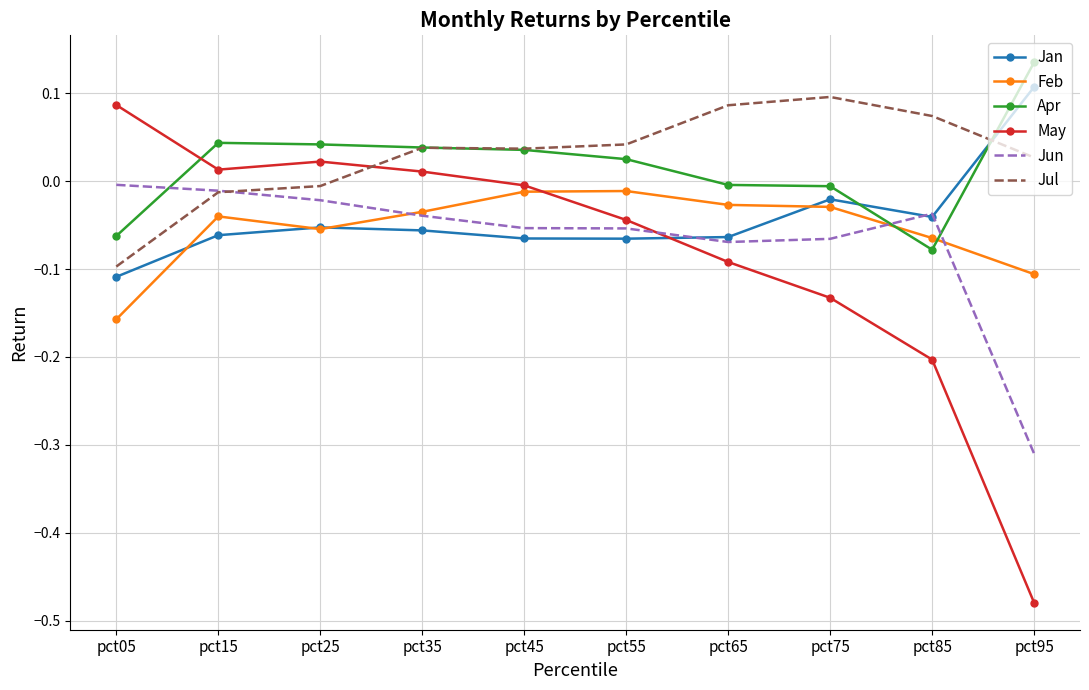

Is the value of Jul at pct25 greater than the value of Jun at pct35?

Yes